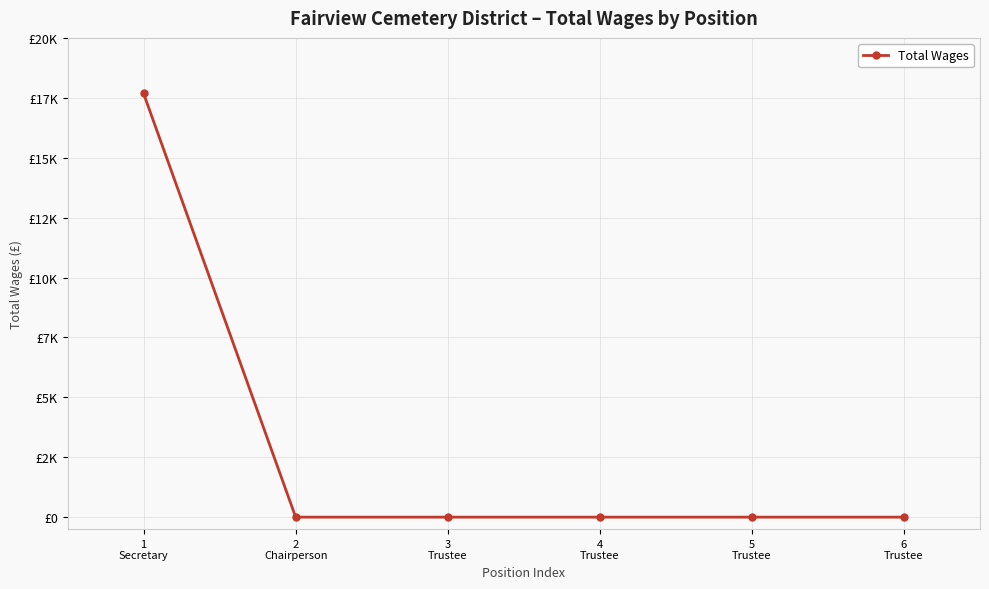

True or false: the data shows -6397 at 3
Trustee.

False